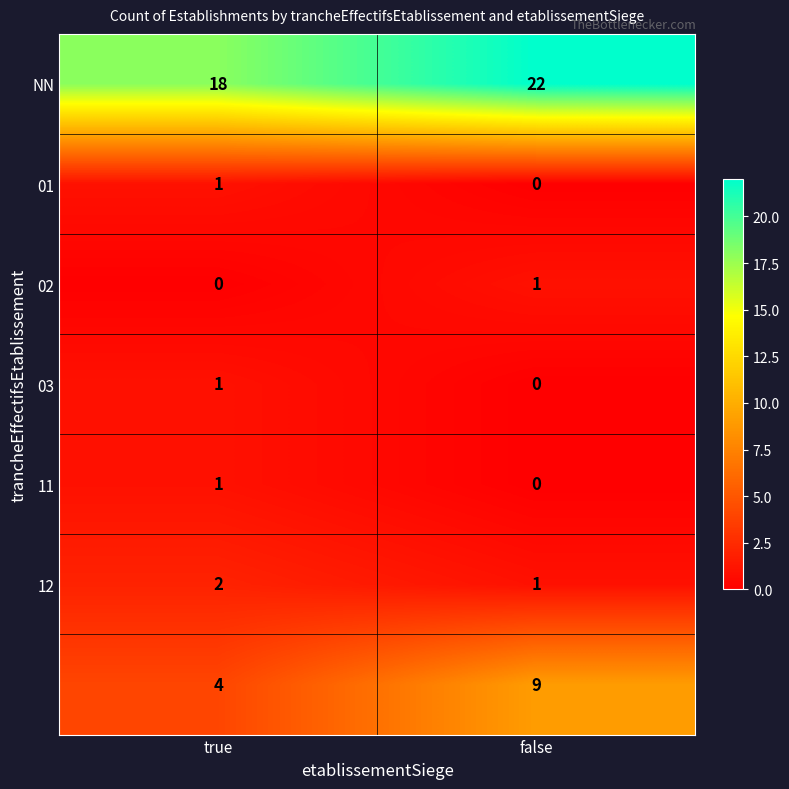

What is the maximum value shown in the chart?

22